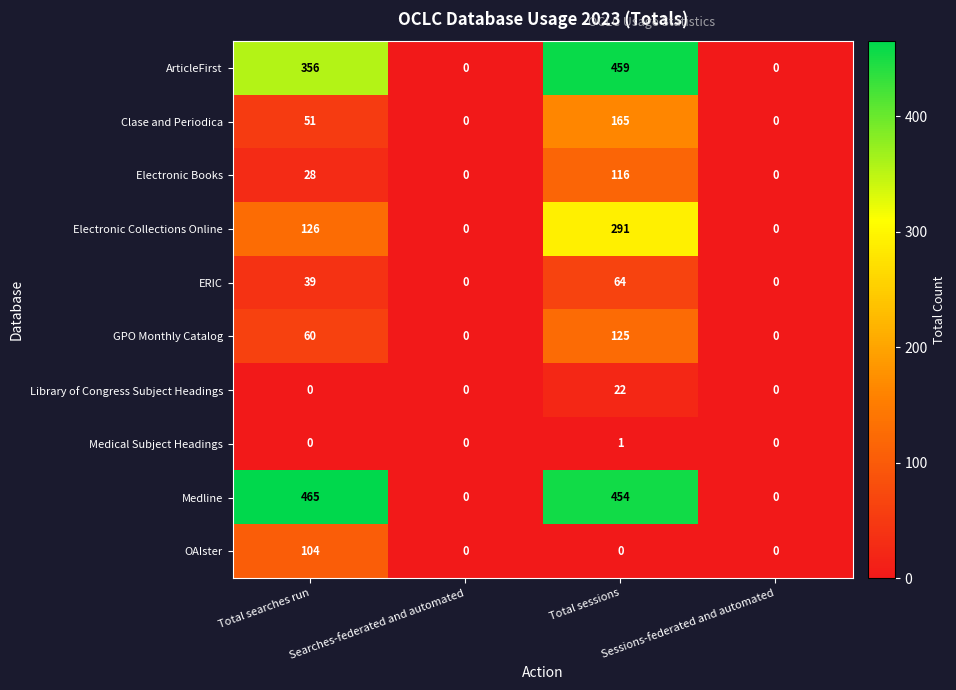

List the series in order of their peak value, lowest first.

Medical Subject Headings, Library of Congress Subject Headings, ERIC, OAIster, Electronic Books, GPO Monthly Catalog, Clase and Periodica, Electronic Collections Online, ArticleFirst, Medline